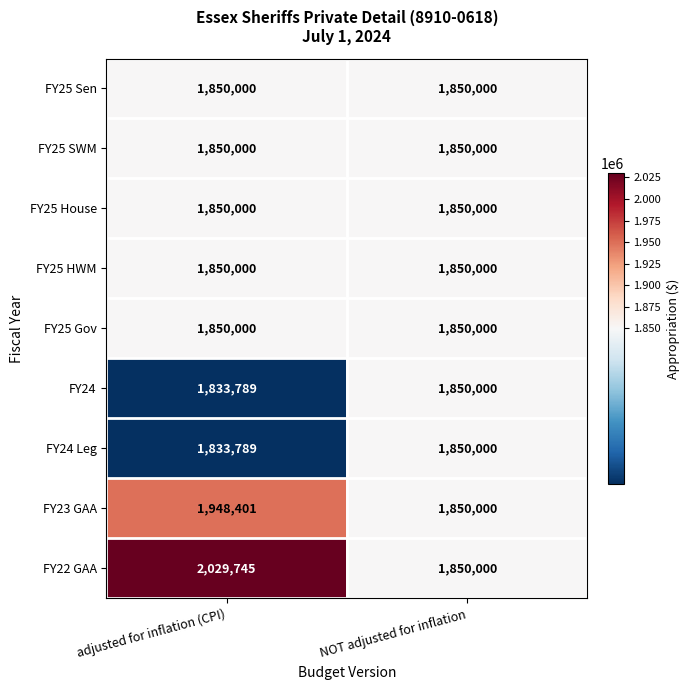

Rank the categories by FY23 GAA value from highest to lowest.

adjusted for inflation (CPI), NOT adjusted for inflation